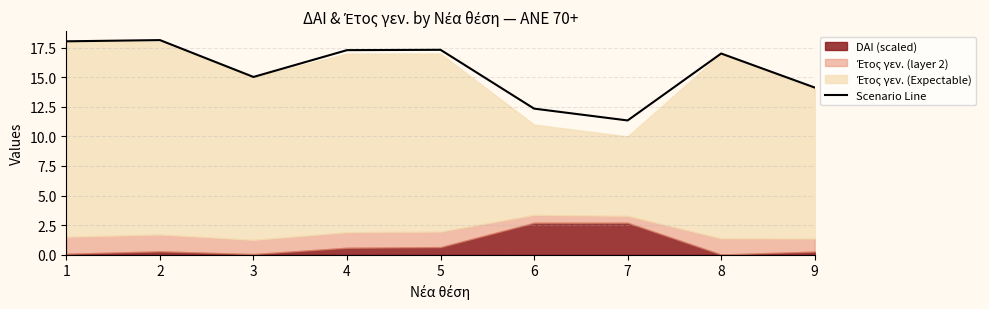

List the labels in order of value, smallest first.

7, 6, 9, 3, 8, 4, 5, 1, 2